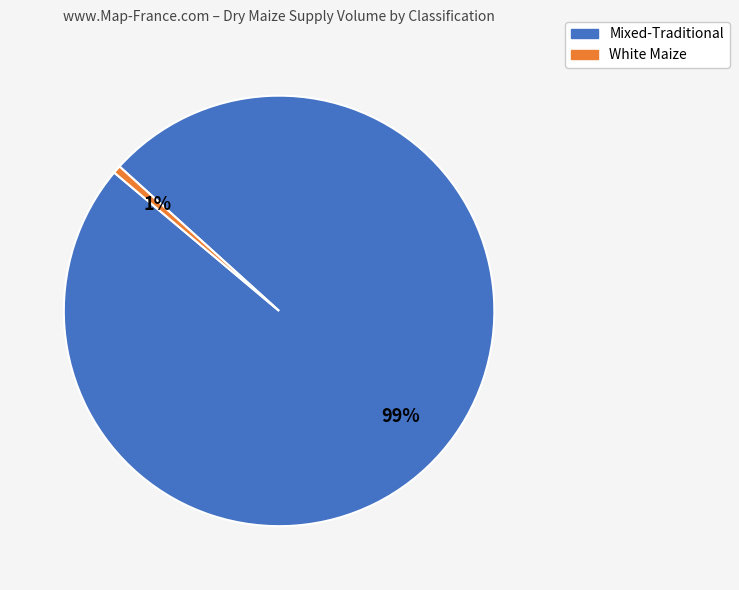

To the nearest percent, what is the average slice percentage?

50%